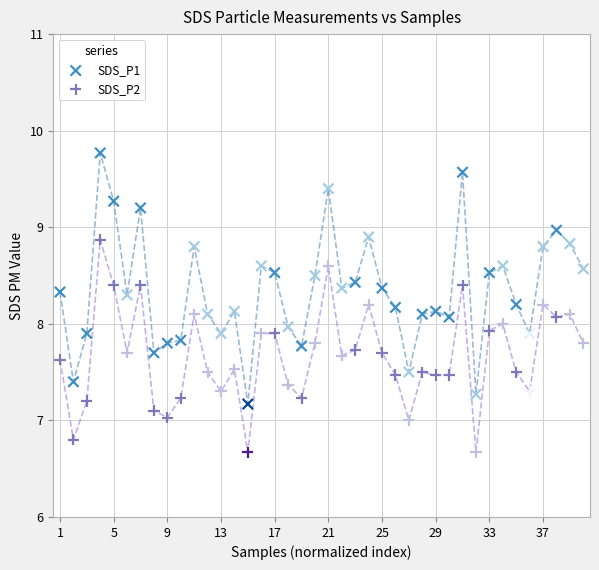

Across all data points, what is the range of X values (max minus min)?

39.0